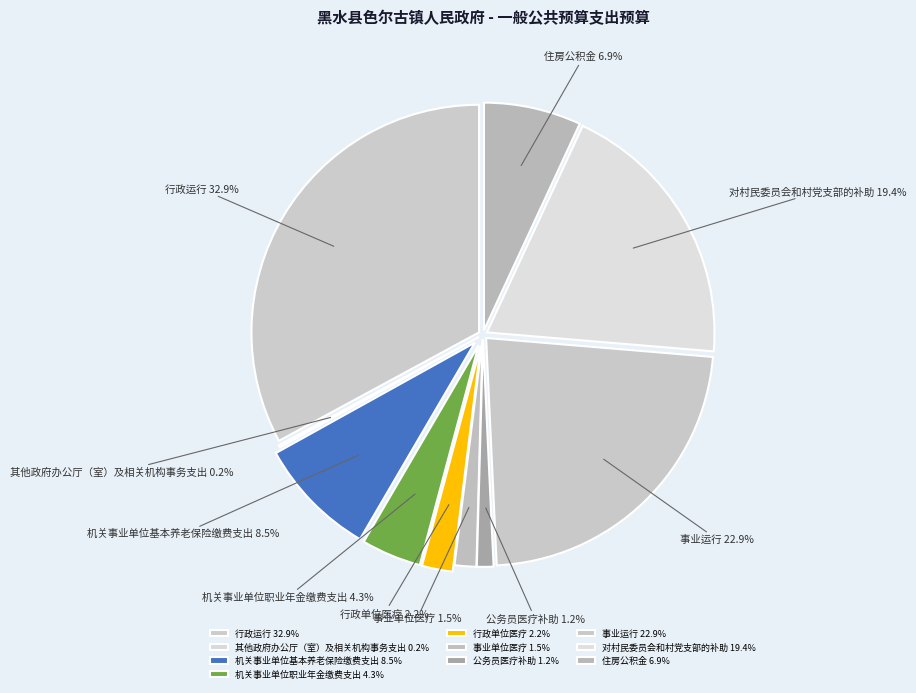

What percentage is the 对村民委员会和村党支部的补助 slice, to the nearest percent?

19%